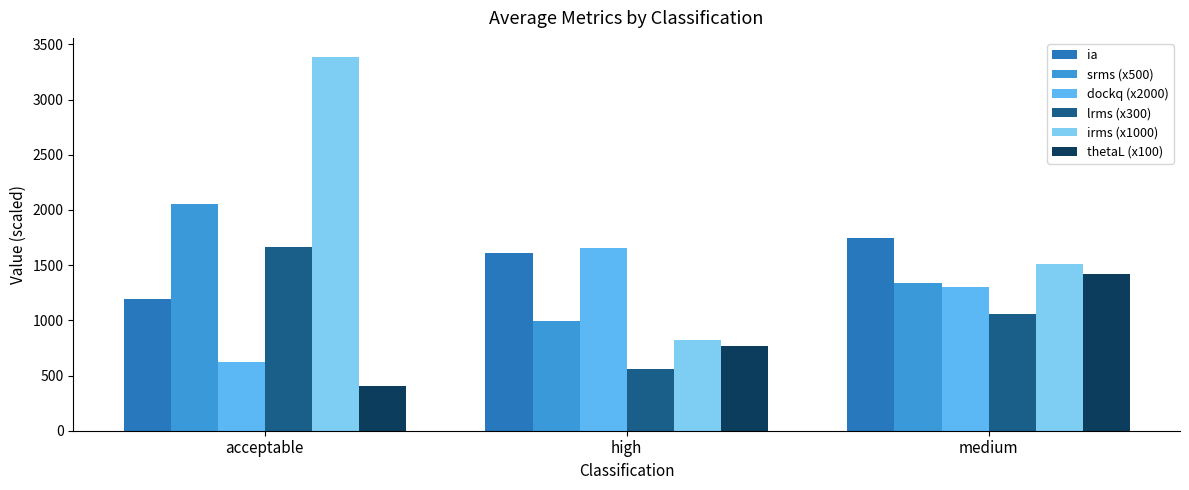

How many irms (x1000) values are between 820 and 3390?

3